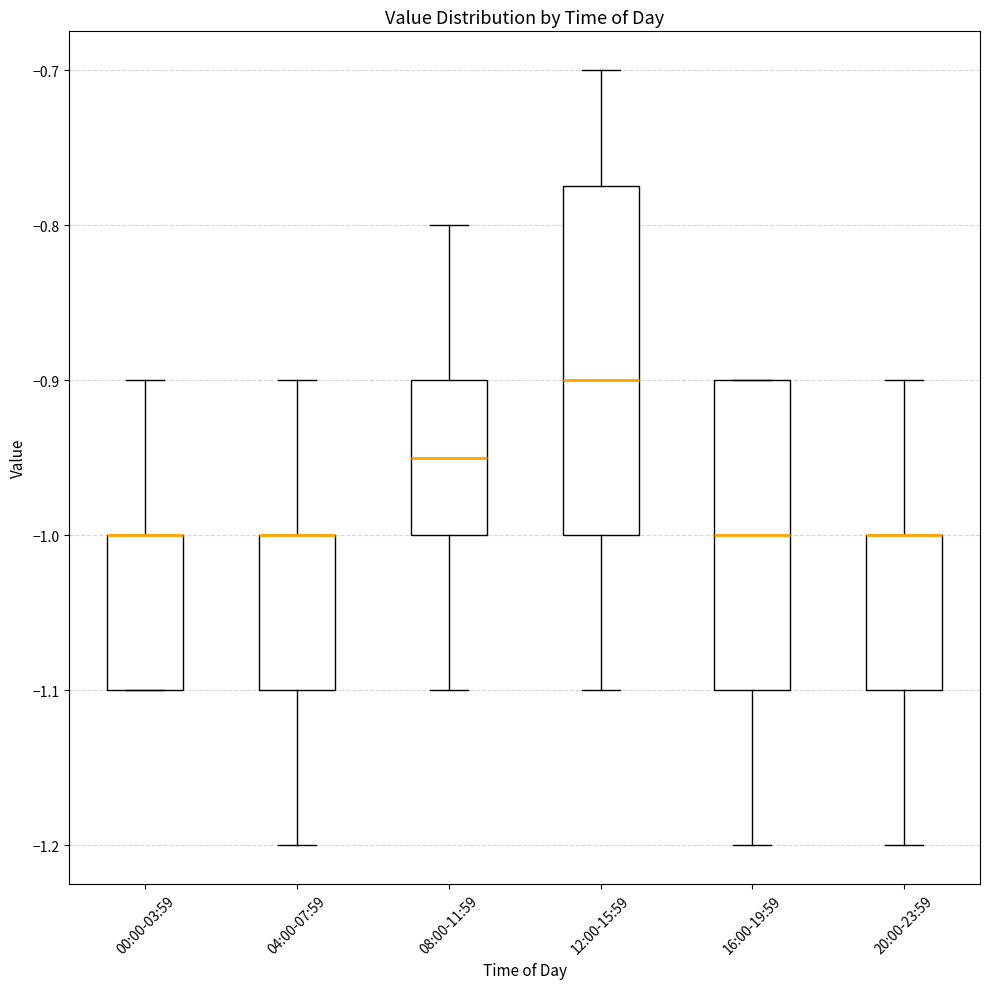

Reading left to right, transcribe this box plot: for each box, give where its median line is, the range the box spans, and where its two whiskers end, as read against the y-axis. The values are not printed on the chart, so give them approximately, as read against the axis.

00:00-03:59: median -1.00 (drawn on the box's upper edge), box -1.10 to -1.00, whiskers -1.10 to -0.90
04:00-07:59: median -1.00 (drawn on the box's upper edge), box -1.10 to -1.00, whiskers -1.20 to -0.90
08:00-11:59: median -0.95, box -1.00 to -0.90, whiskers -1.10 to -0.80
12:00-15:59: median -0.90, box -1.00 to -0.77, whiskers -1.10 to -0.70
16:00-19:59: median -1.00, box -1.10 to -0.90, whiskers -1.20 to -0.90
20:00-23:59: median -1.00 (drawn on the box's upper edge), box -1.10 to -1.00, whiskers -1.20 to -0.90